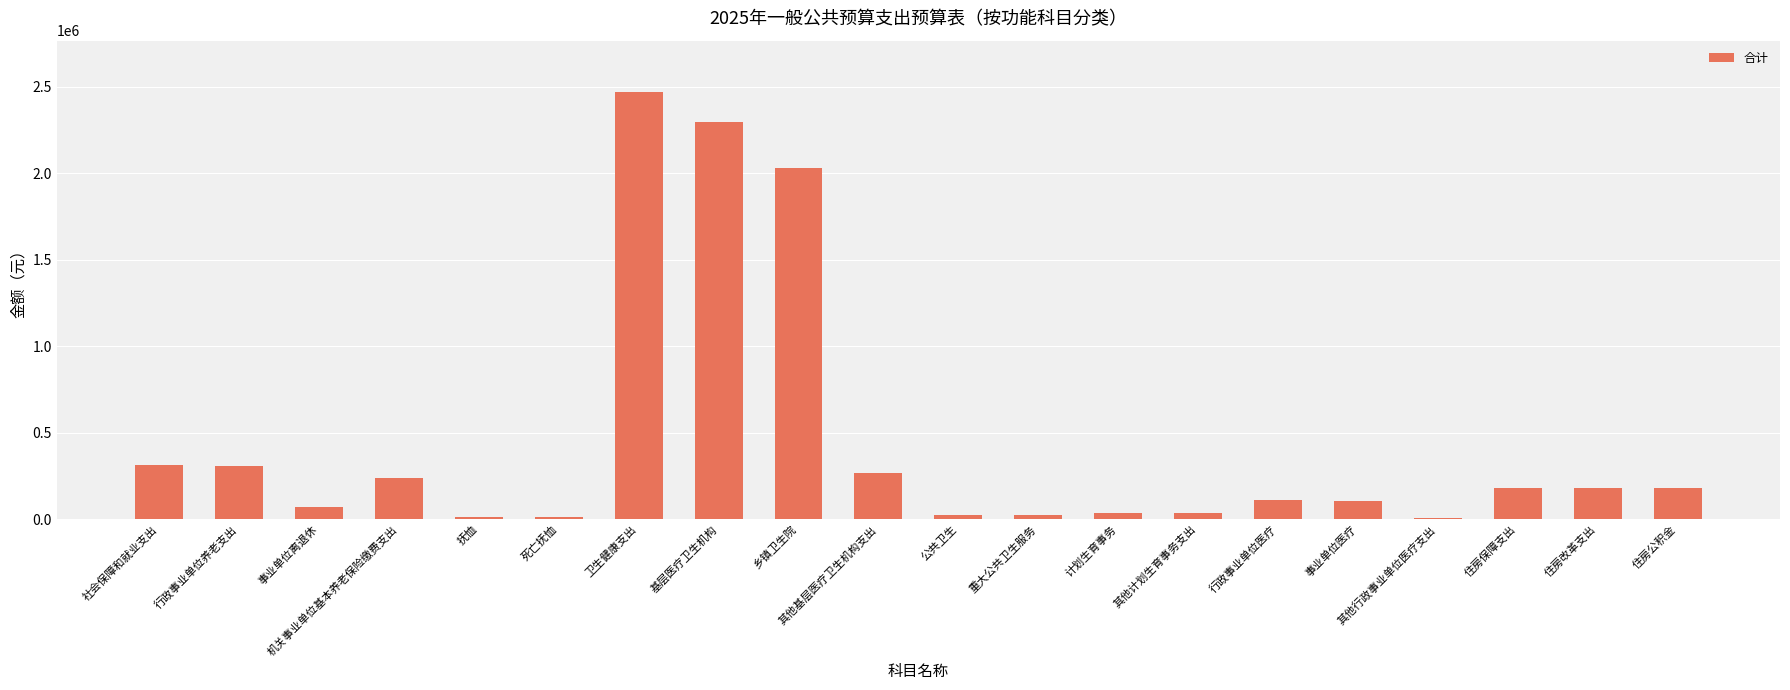

The chart shows a value of 106834.7 at 机关事业单位基本养老保险缴费支出. True or false?

False